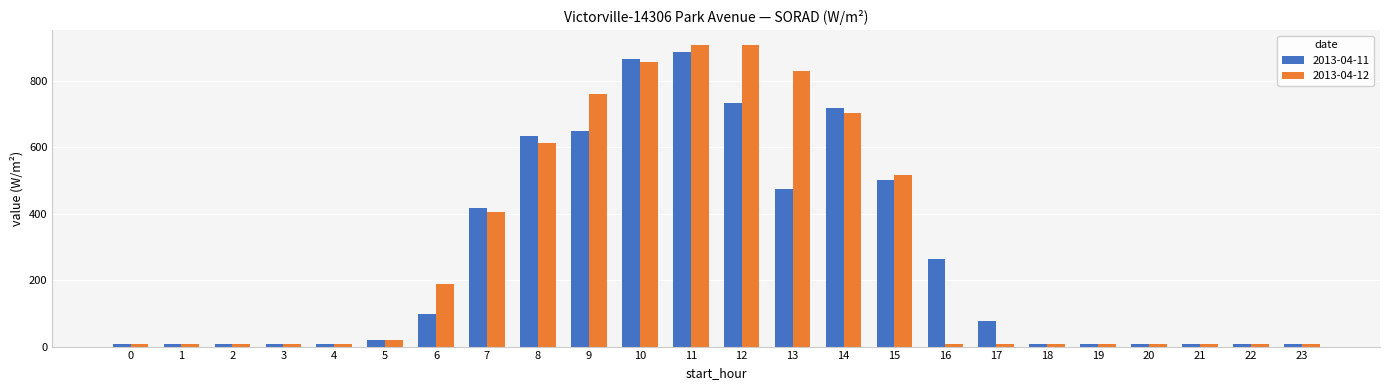

The 2013-04-12 series shows 7.0 at 20. True or false?

True